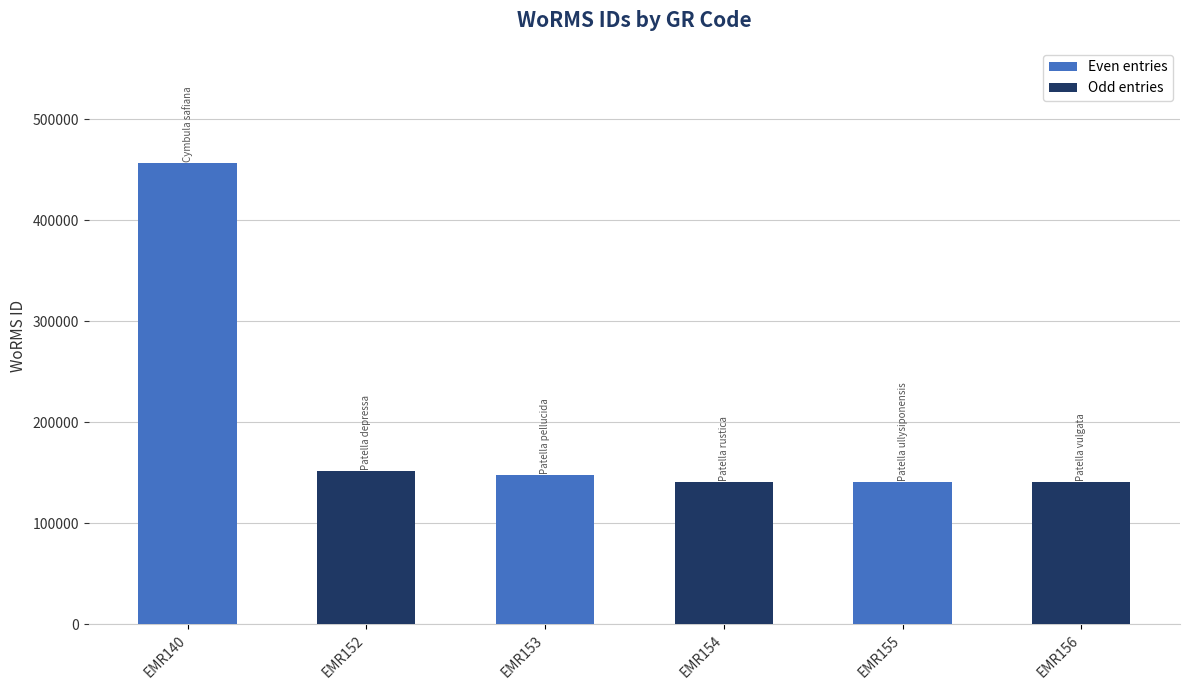

The chart shows a value of 72068 at EMR154. True or false?

False